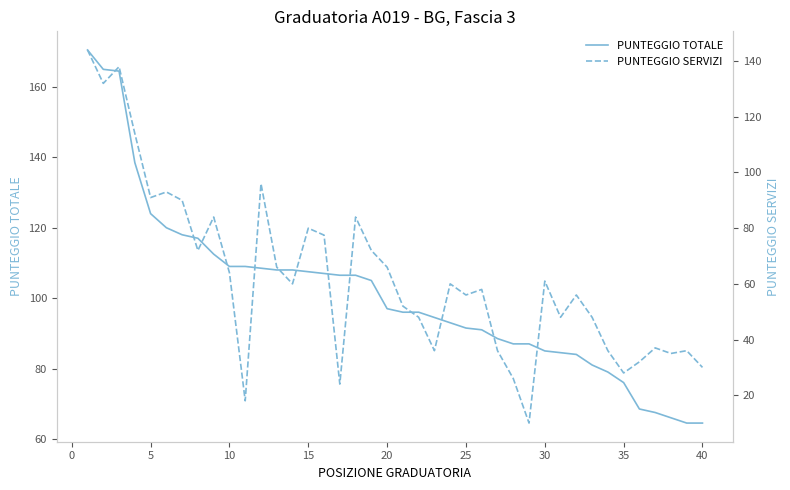

What is the maximum value for PUNTEGGIO TOTALE?

170.5